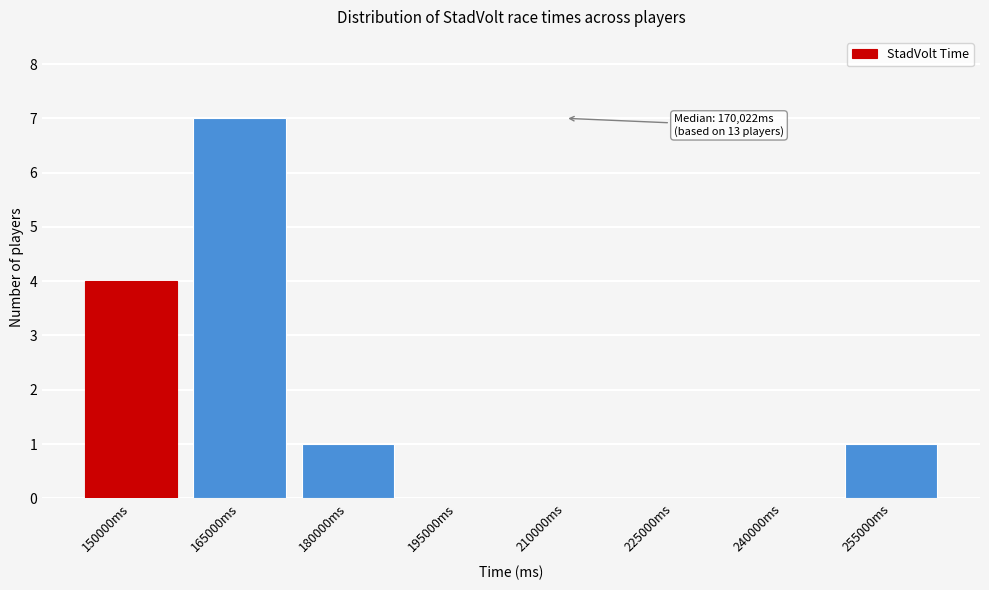

Reading left to right, list all the values displayed in this chart.

150000ms=4	165000ms=7	180000ms=1	195000ms=0	210000ms=0	225000ms=0	240000ms=0	255000ms=1